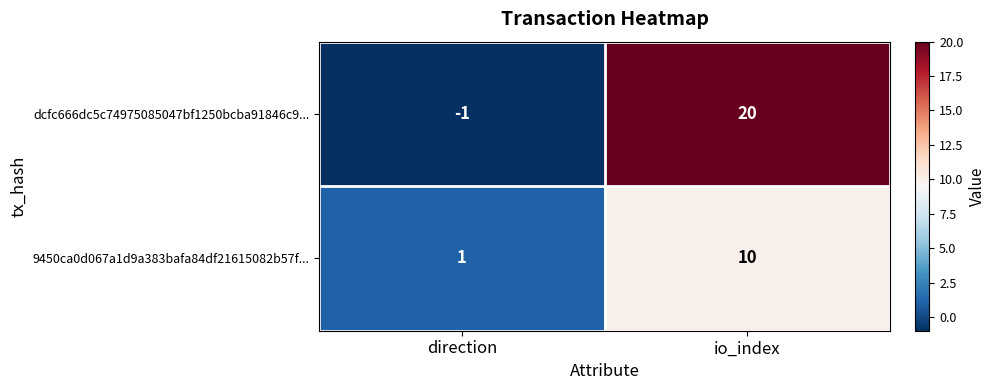

Is it true that 9450ca0d067a1d9a383bafa84df21615082b57f... equals 18 at io_index?

False